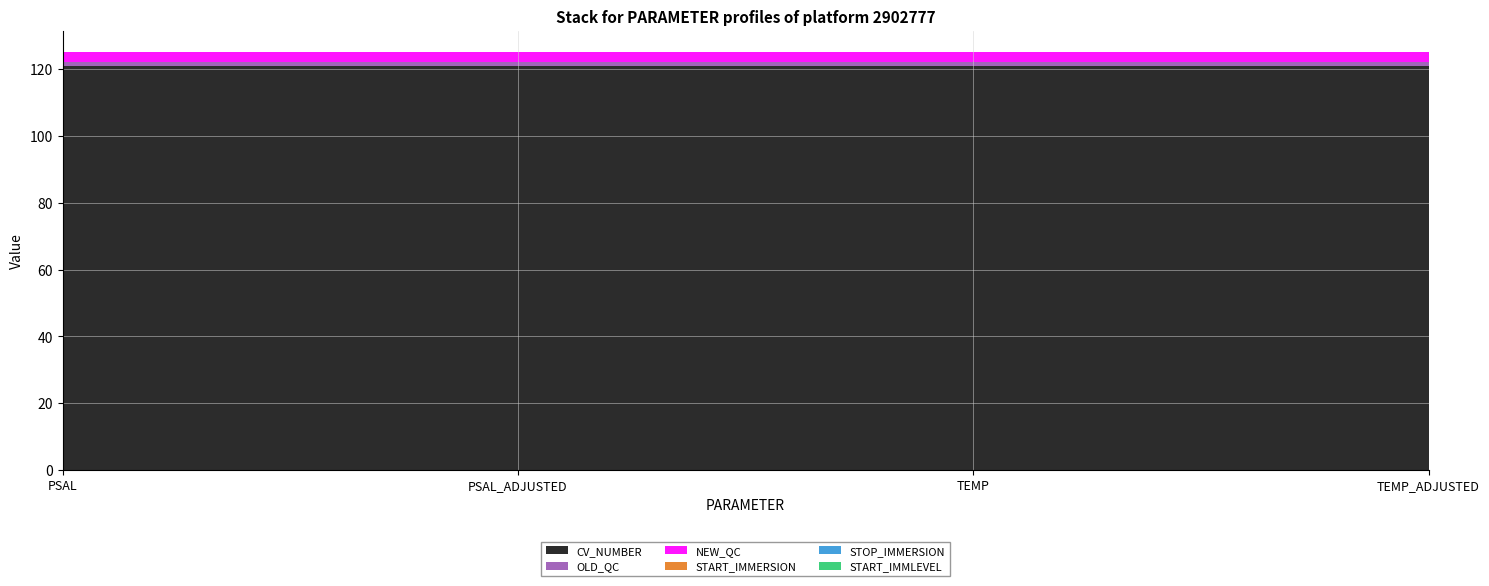

Reading right to left, extract all data points from this chart.

CV_NUMBER: TEMP_ADJUSTED=121.0	TEMP=121.0	PSAL_ADJUSTED=121.0	PSAL=121.0
OLD_QC: TEMP_ADJUSTED=1.0	TEMP=1.0	PSAL_ADJUSTED=1.0	PSAL=1.0
NEW_QC: TEMP_ADJUSTED=3.0	TEMP=3.0	PSAL_ADJUSTED=3.0	PSAL=3.0
START_IMMERSION: TEMP_ADJUSTED=0.1	TEMP=0.1	PSAL_ADJUSTED=0.1	PSAL=0.1
STOP_IMMERSION: TEMP_ADJUSTED=0.1	TEMP=0.1	PSAL_ADJUSTED=0.1	PSAL=0.1
START_IMMLEVEL: TEMP_ADJUSTED=0.0	TEMP=0.0	PSAL_ADJUSTED=0.0	PSAL=0.0